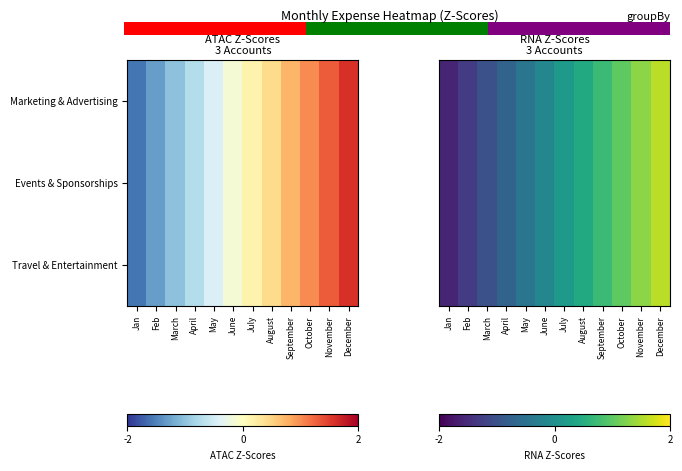

How many positive values does the Travel & Entertainment series have?

6